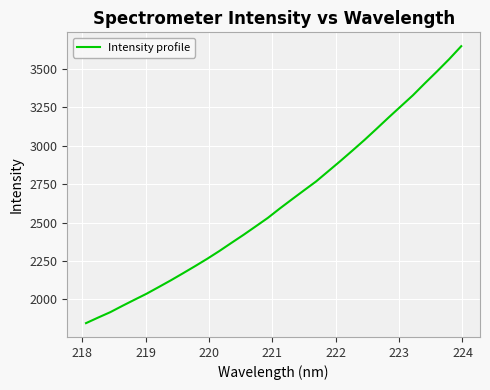

What is the difference between the maximum and minimum values?

1805.4